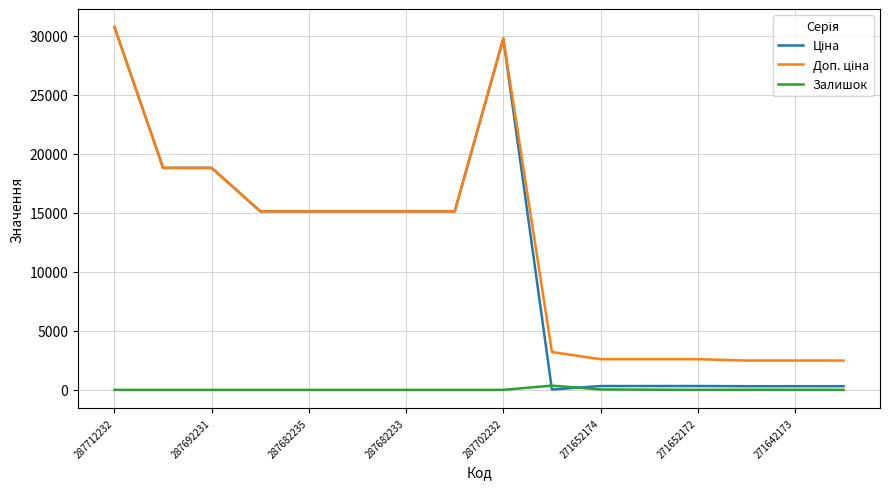

What is the greatest value displayed?

30717.1